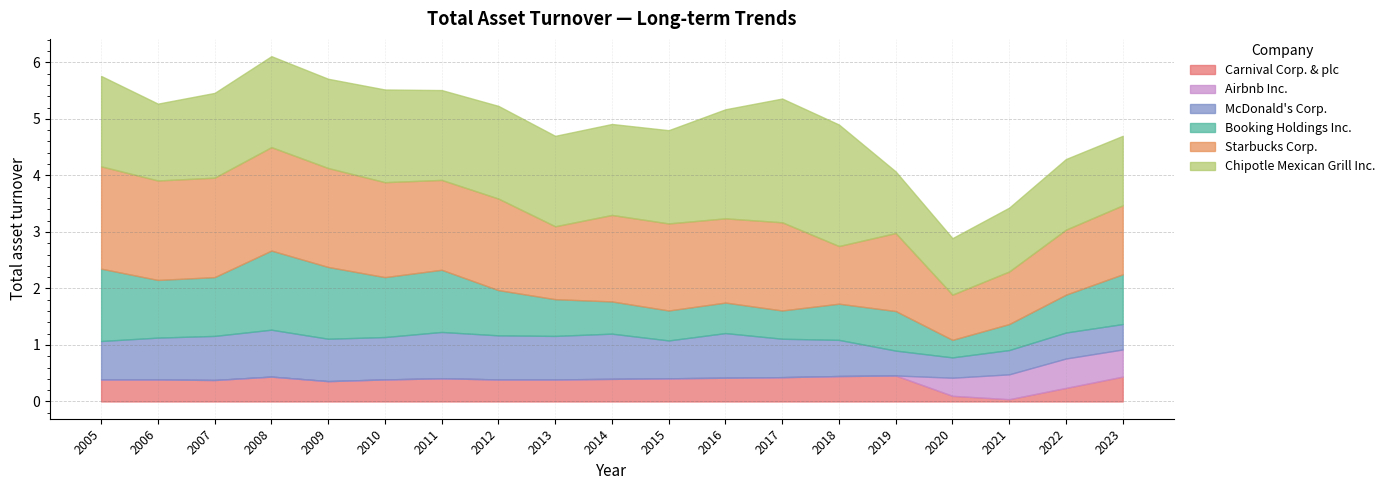

What is the total value across all series at 2007?

5.5